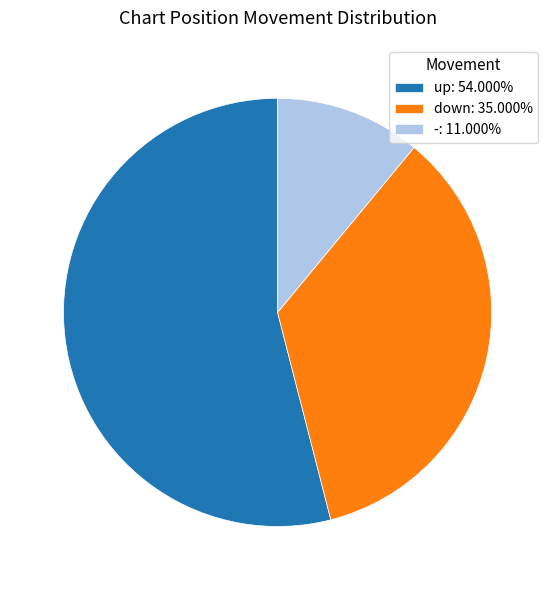

Does down account for over 50% of the chart?

No